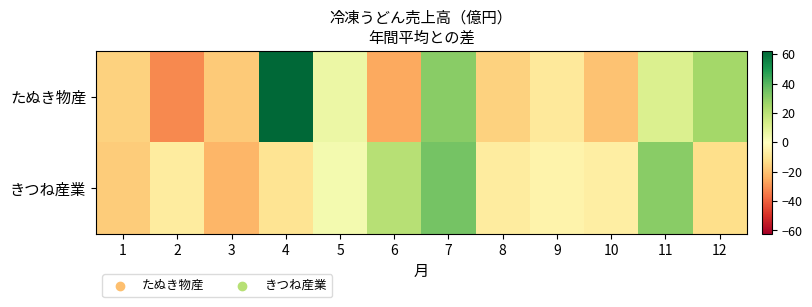

Which series has the largest range (max minus min)?

たぬき物産